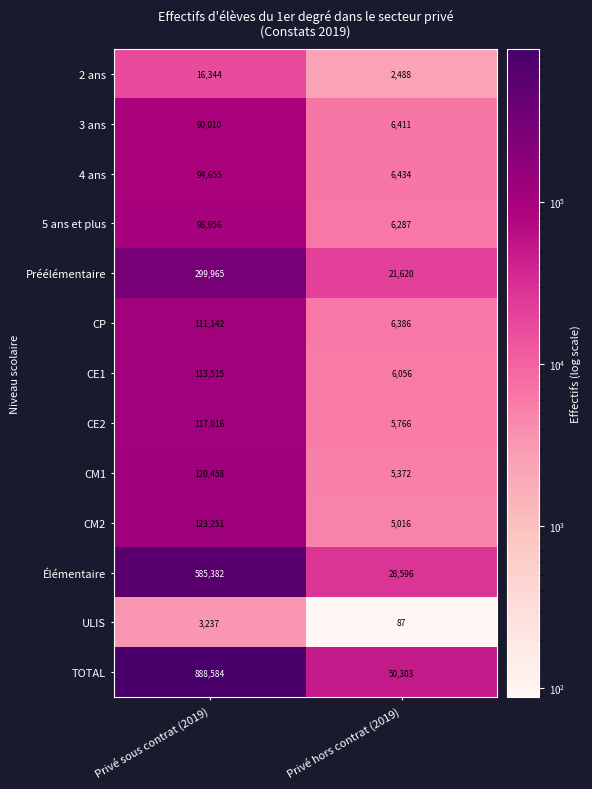

Reading right to left, transcribe all the data shown in this chart.

2 ans: 2488	16344
3 ans: 6411	90010
4 ans: 6434	94655
5 ans et plus: 6287	98956
Préélémentaire: 21620	299965
CP: 6386	111142
CE1: 6056	113515
CE2: 5766	117016
CM1: 5372	120458
CM2: 5016	123251
Élémentaire: 28596	585382
ULIS: 87	3237
TOTAL: 50303	888584